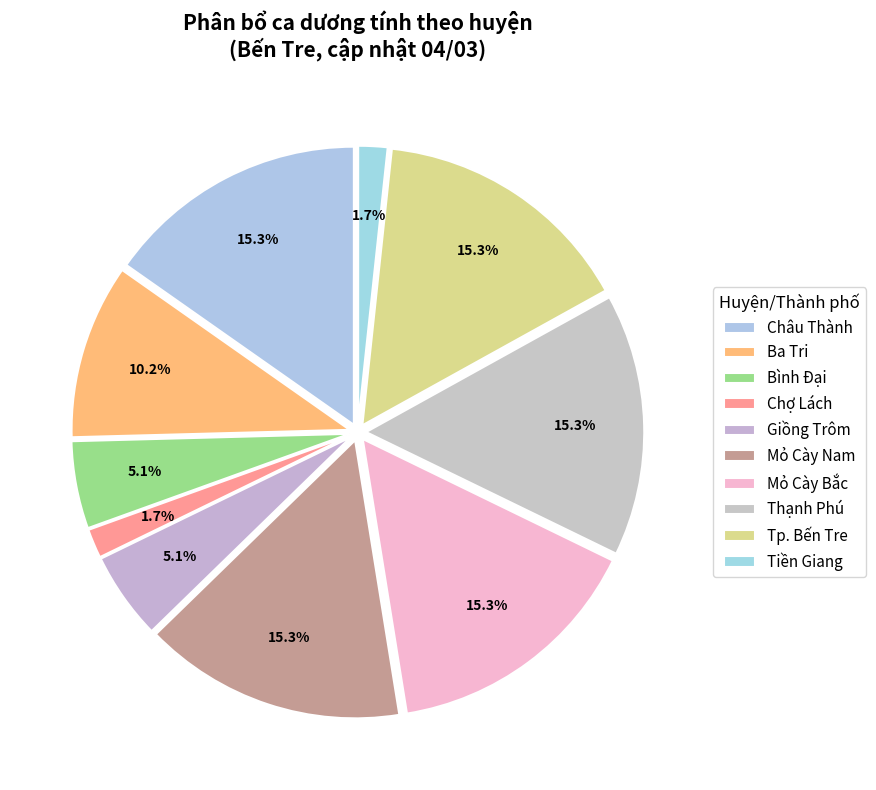

How many segments does this pie chart have?

10